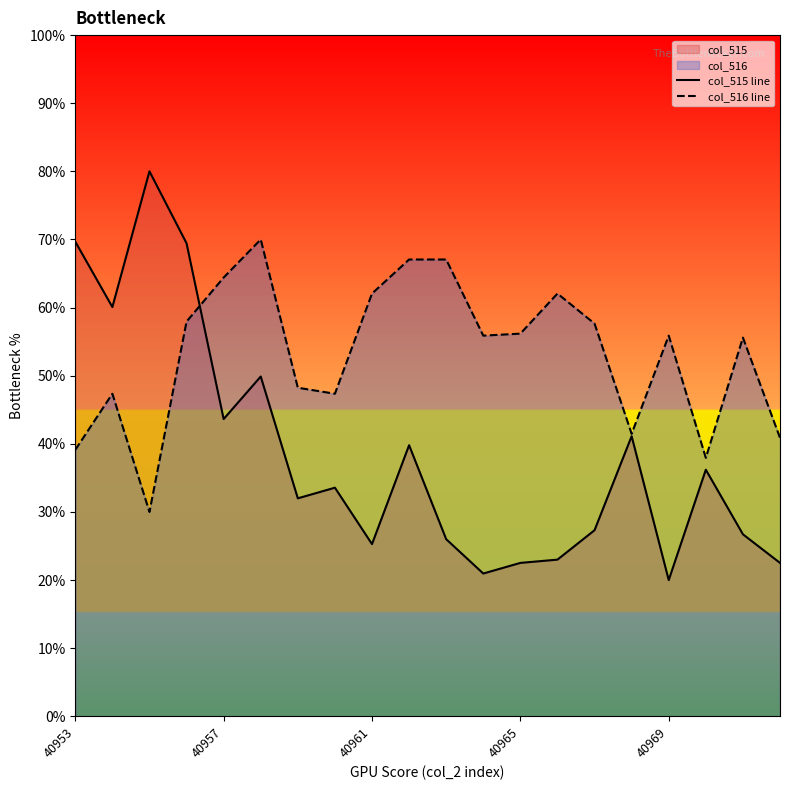

Is it true that col_515 line equals 22.5 at 40965?

True